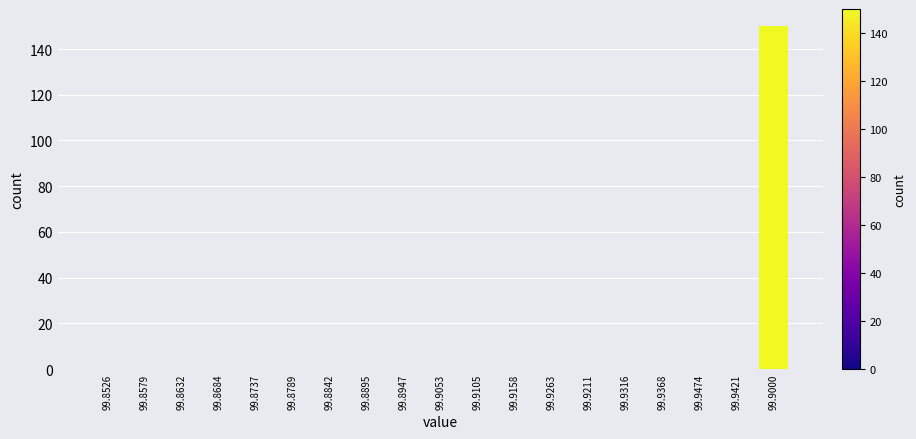

Reading right to left, list all the values displayed in this chart.

99.9000=150	99.9421=0	99.9474=0	99.9368=0	99.9316=0	99.9211=0	99.9263=0	99.9158=0	99.9105=0	99.9053=0	99.8947=0	99.8895=0	99.8842=0	99.8789=0	99.8737=0	99.8684=0	99.8632=0	99.8579=0	99.8526=0